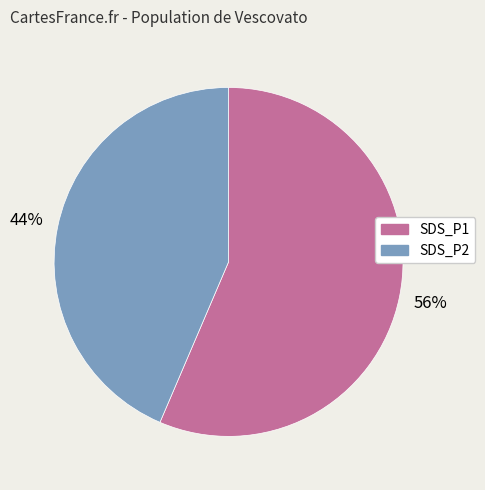

To the nearest percent, what portion does SDS_P1 represent?

56%